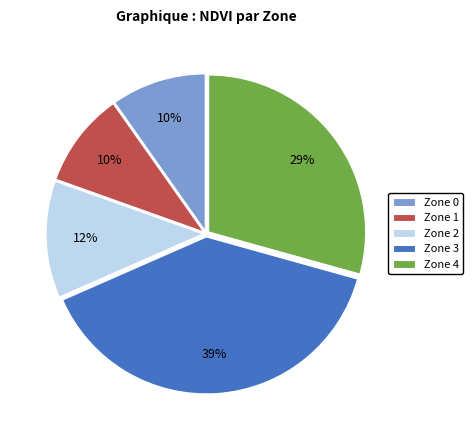

The Zone 2 slice represents 26% of the pie. True or false?

False